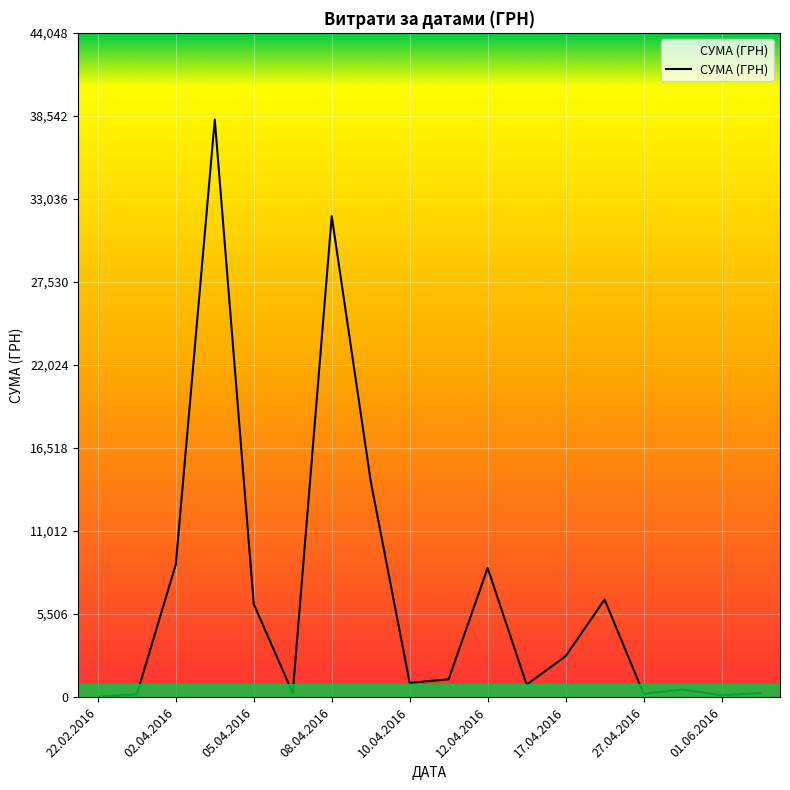

What is the maximum value shown in the chart?

38303.0